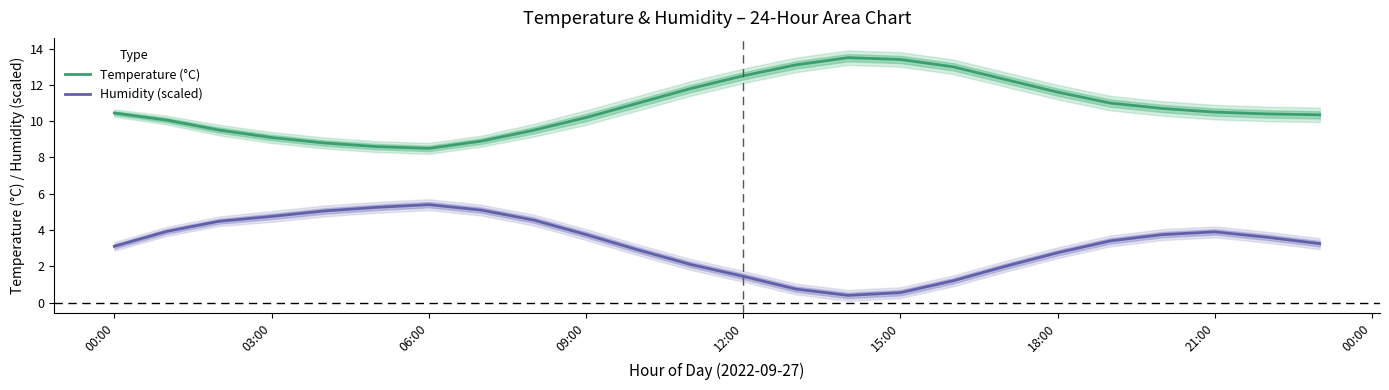

At 00:00, list the series in order from smallest to largest.

Humidity (scaled), Temperature (°C)